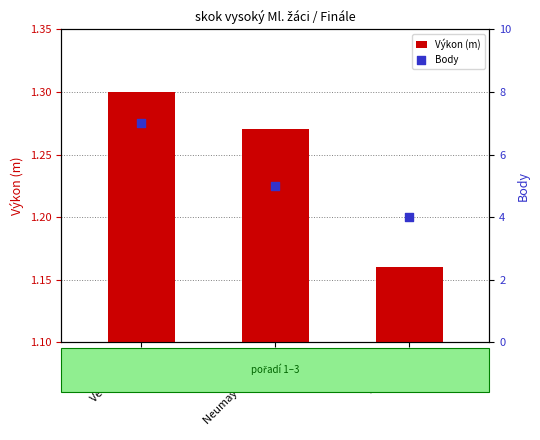

Which series reaches the minimum Y coordinate?

Výkon (m)